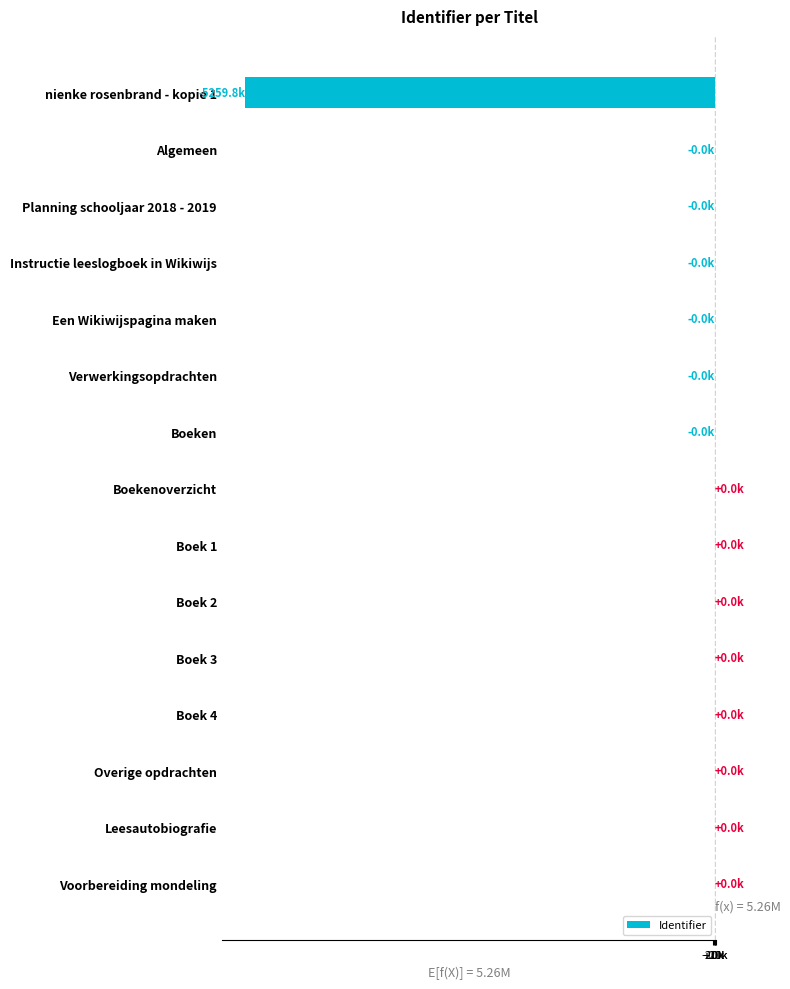

Are the bars grouped side by side (vs. stacked)?

No